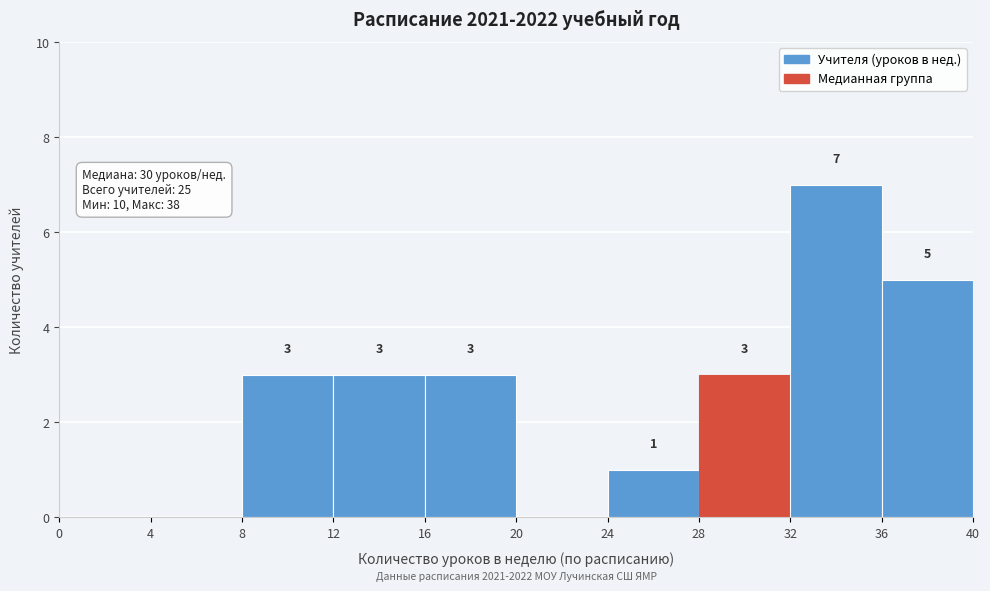

Which range on the x-axis has the tallest bar?

32 to 36